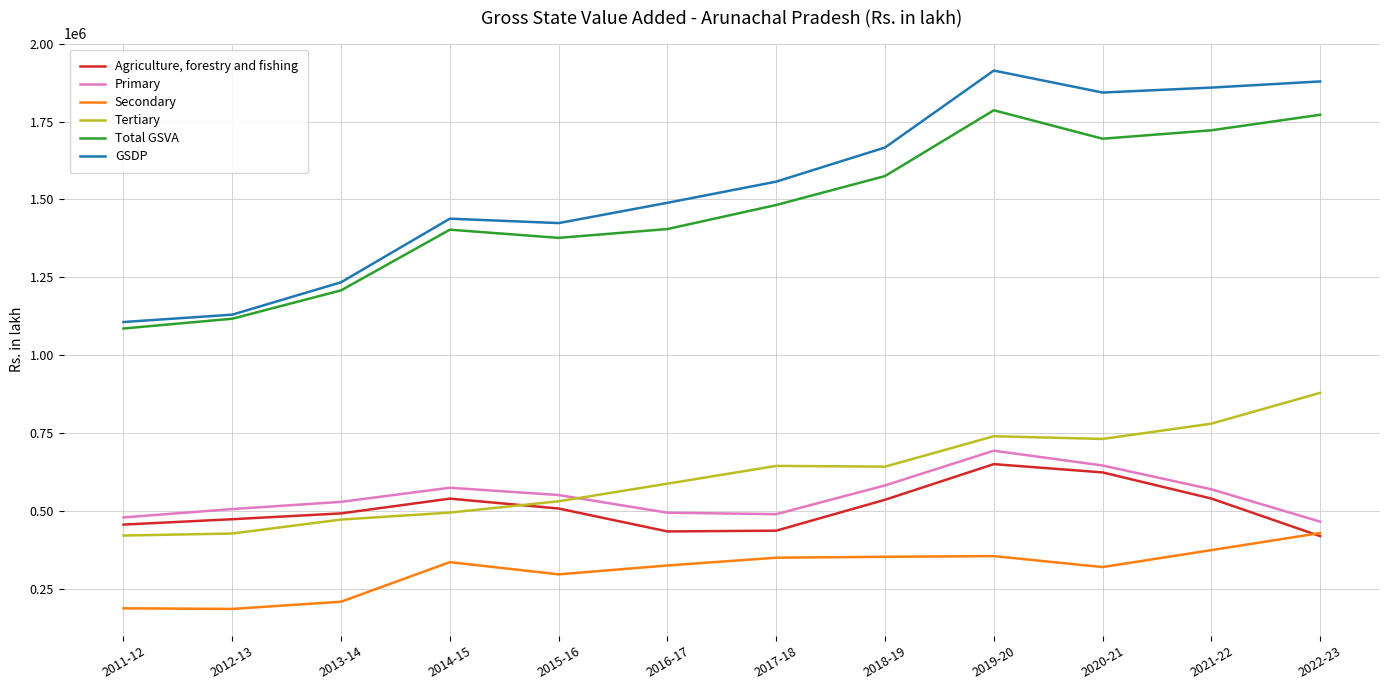

Rank the series at 2019-20 from lowest to highest value.

Secondary, Agriculture, forestry and fishing, Primary, Tertiary, Total GSVA, GSDP